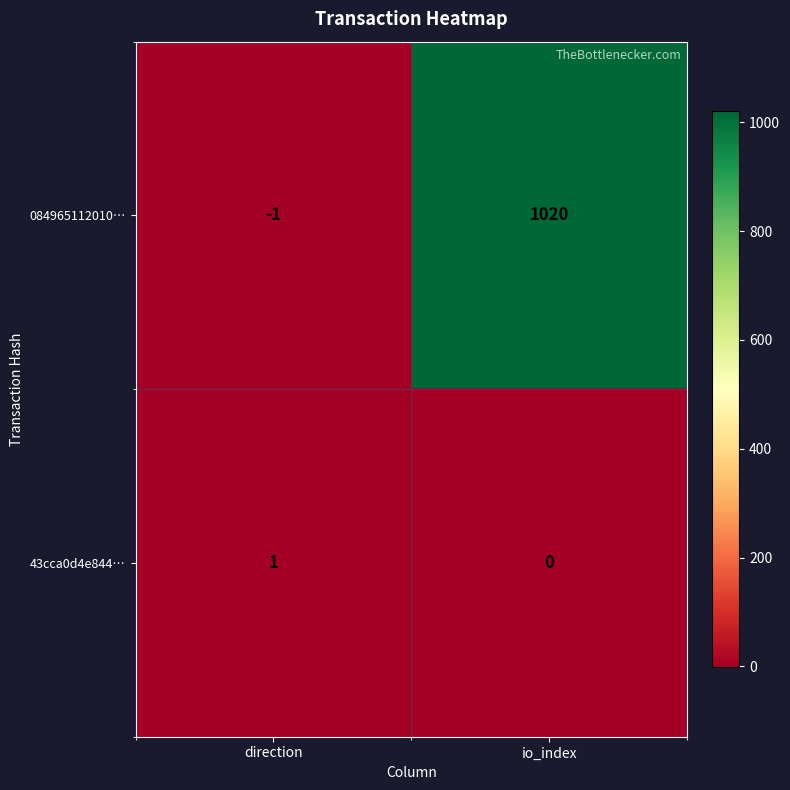

True or false: 43cca0d4e844… has a value of 0 at io_index.

True